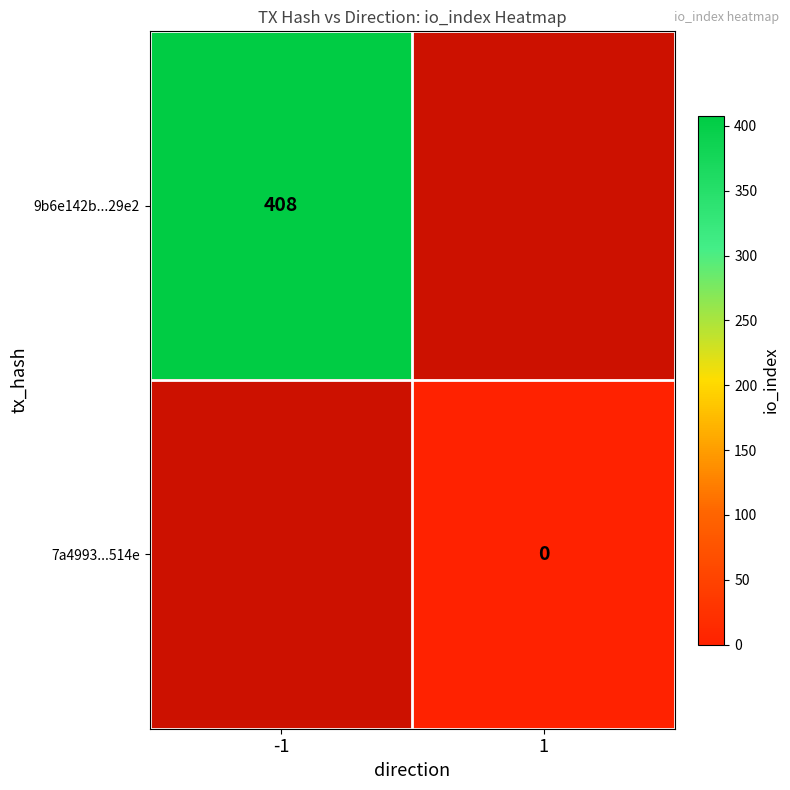

Is the value of 7a4993...514e at 1 greater than the value of 9b6e142b...29e2 at -1?

No